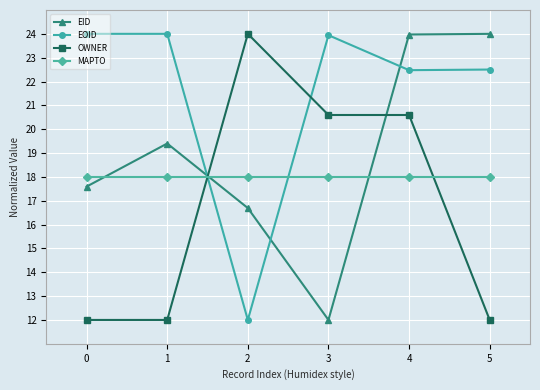

Reading left to right, extract all data points from this chart.

EID: 17.6	19.4	16.7	12.0	24.0	24.0
EOID: 24.0	24.0	12.0	23.9	22.5	22.5
OWNER: 12.0	12.0	24.0	20.6	20.6	12.0
MAPTO: 18.0	18.0	18.0	18.0	18.0	18.0